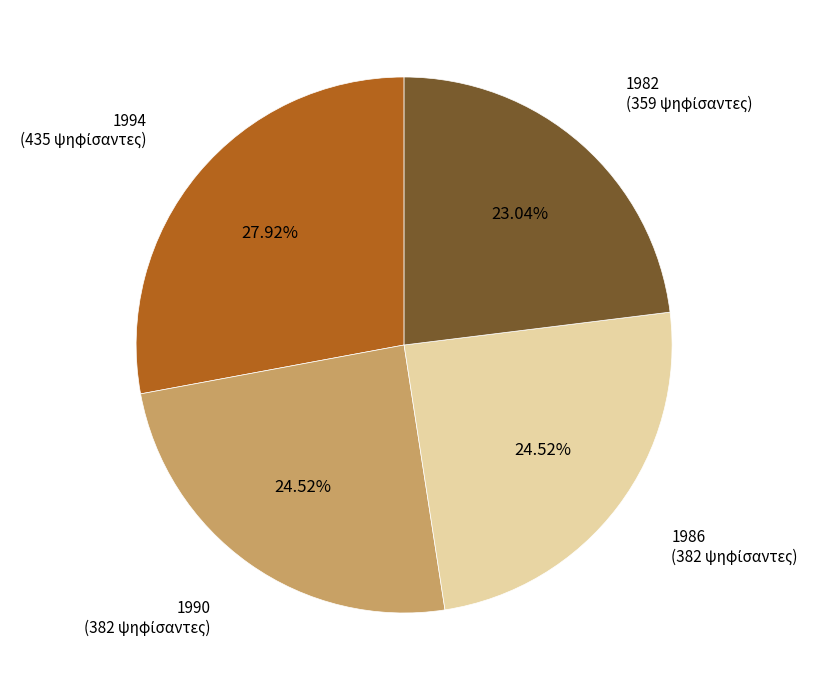

Is there any slice that represents more than half of the pie?

No